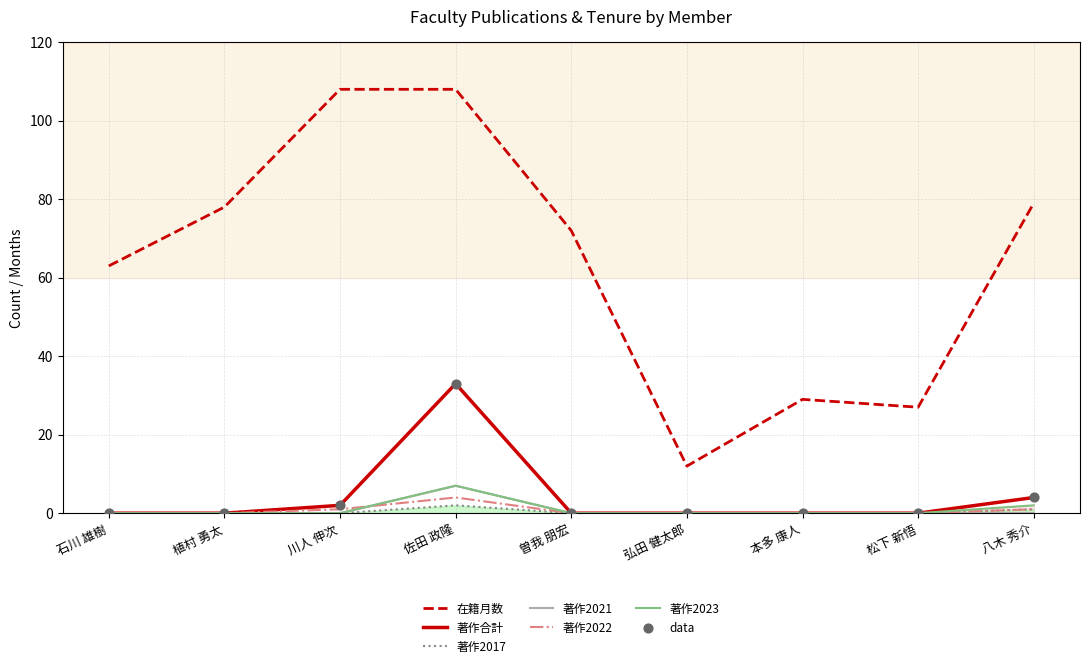

At how many categories does at least one series exceed 73?

4